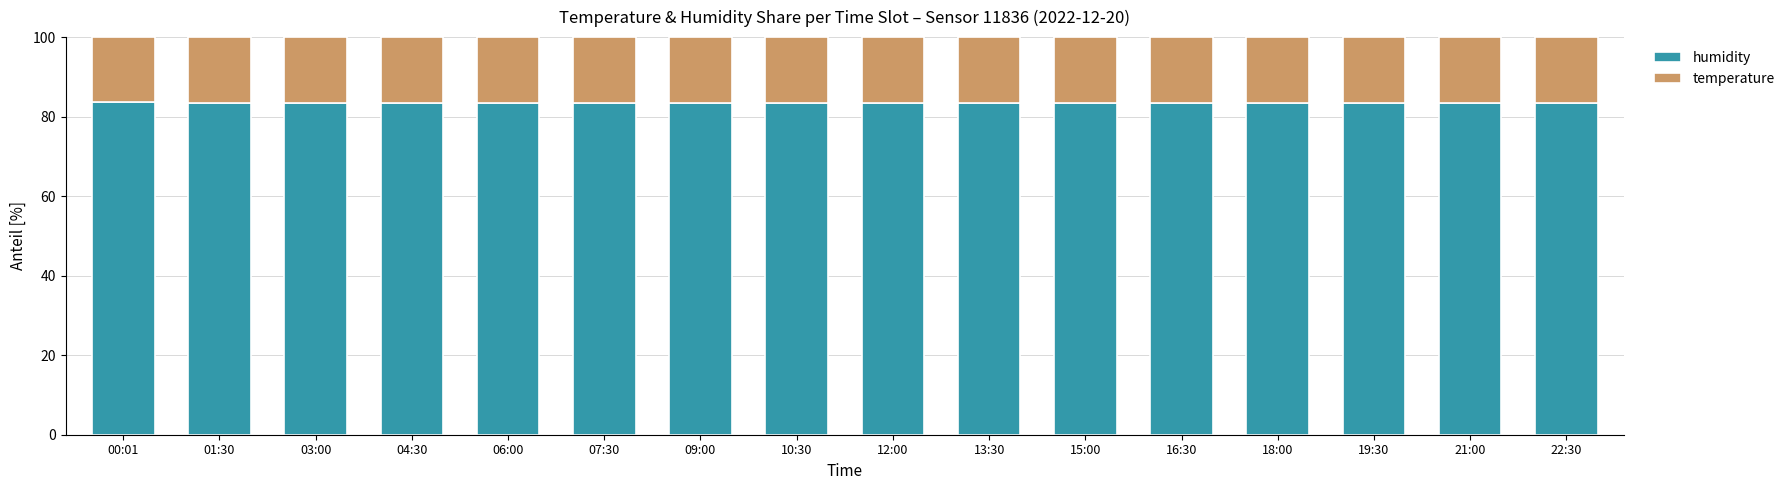

Is it true that humidity equals 83.4 at 13:30?

True